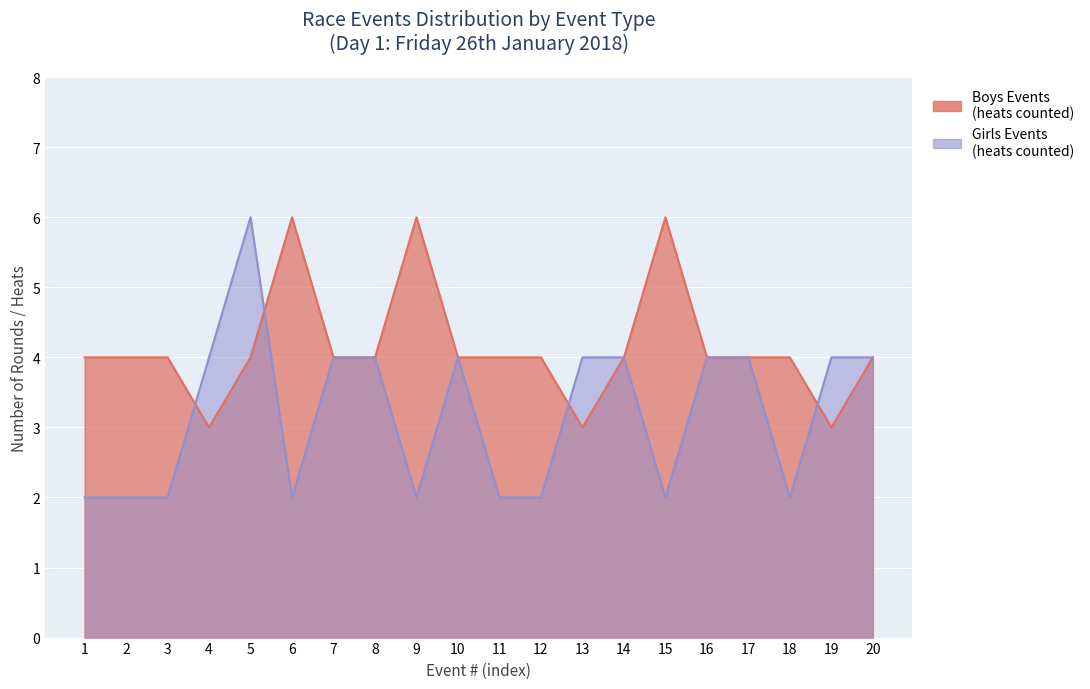

How many interior local peaks does the Boys Events series have?

3